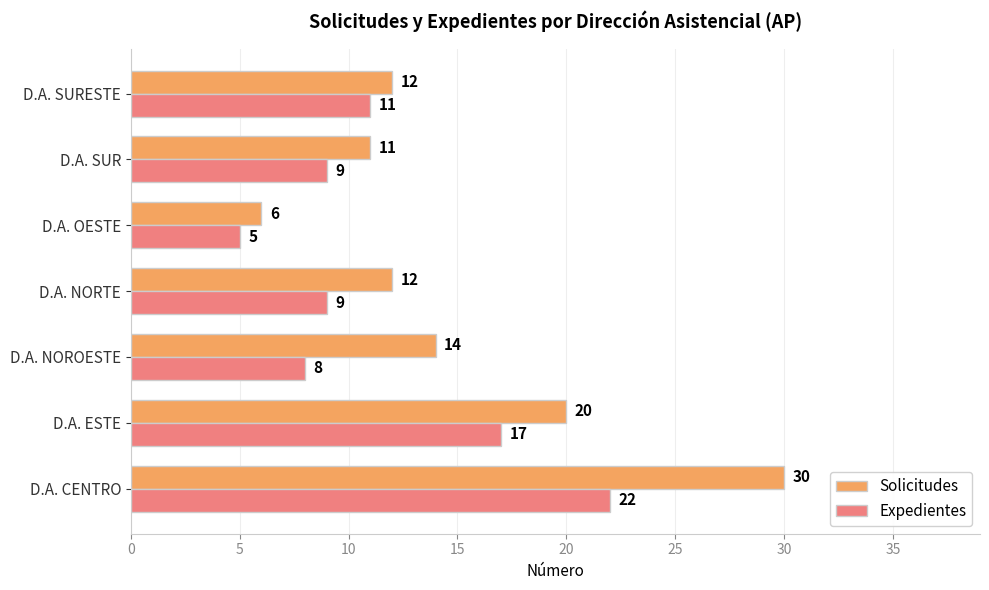

What is the difference between the maximum and second lowest values in the Solicitudes series?

19